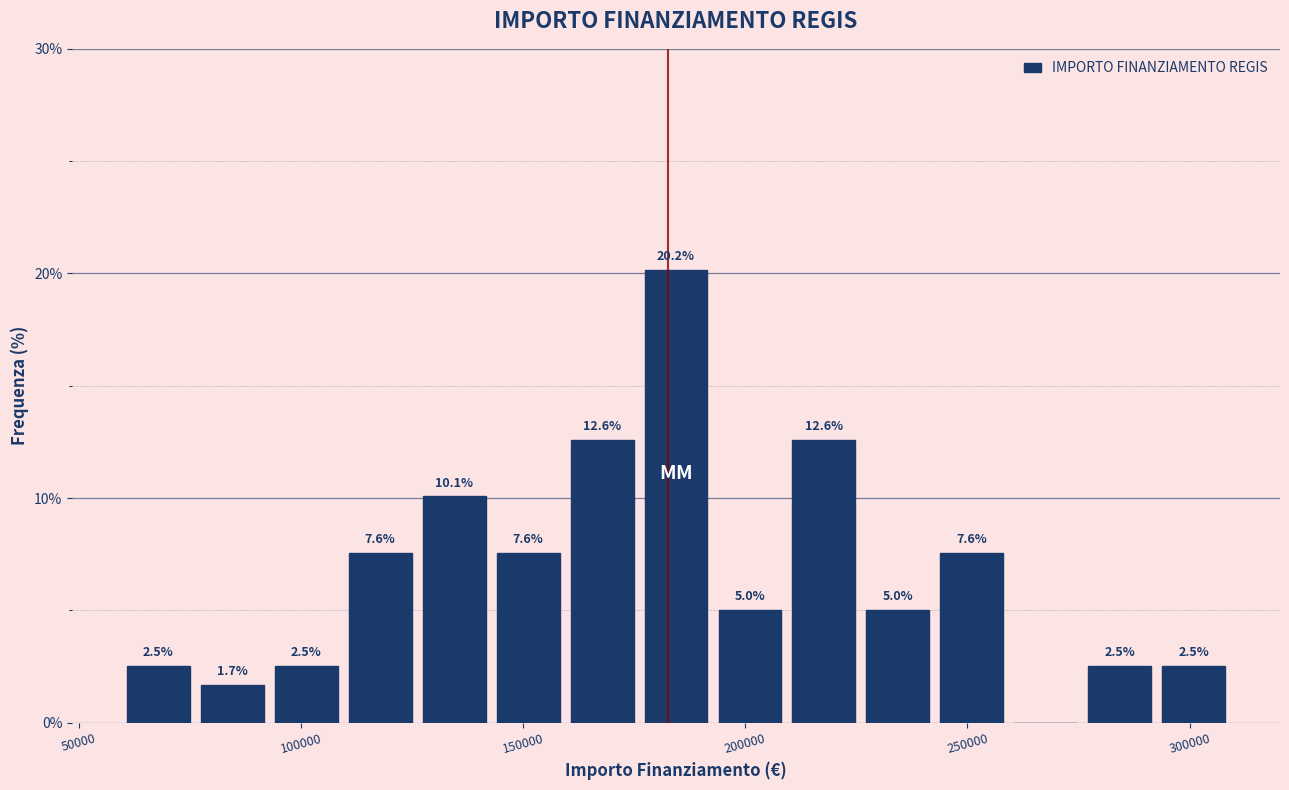

Read against the x-axis, roughly where is the centre of the tallest bar?

185000